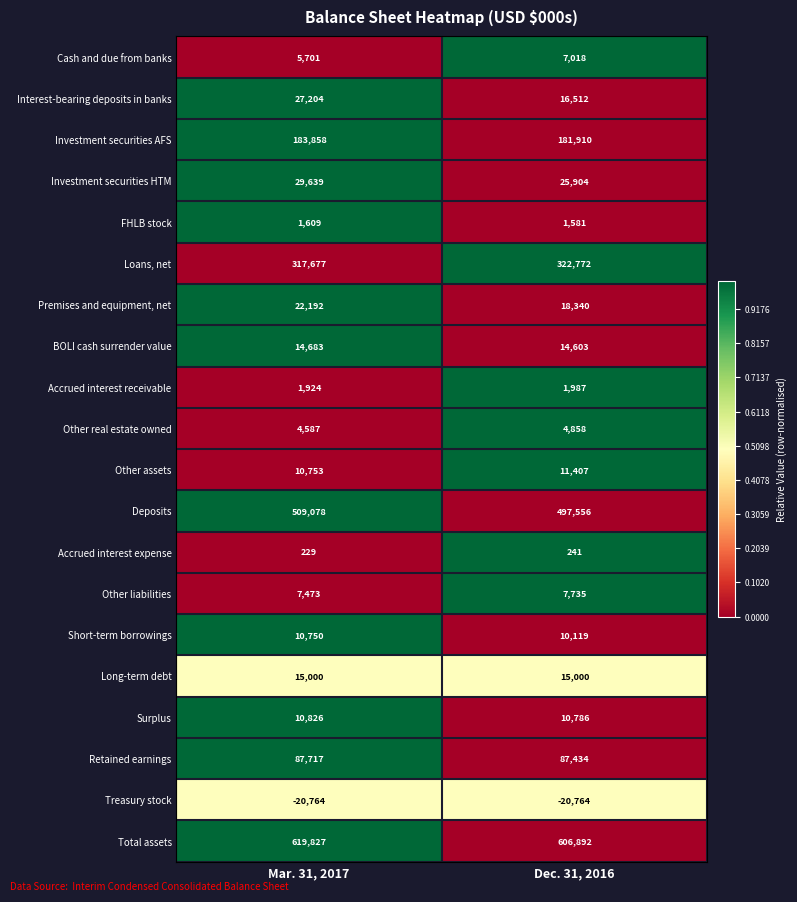

What is the smallest value displayed?

-20764